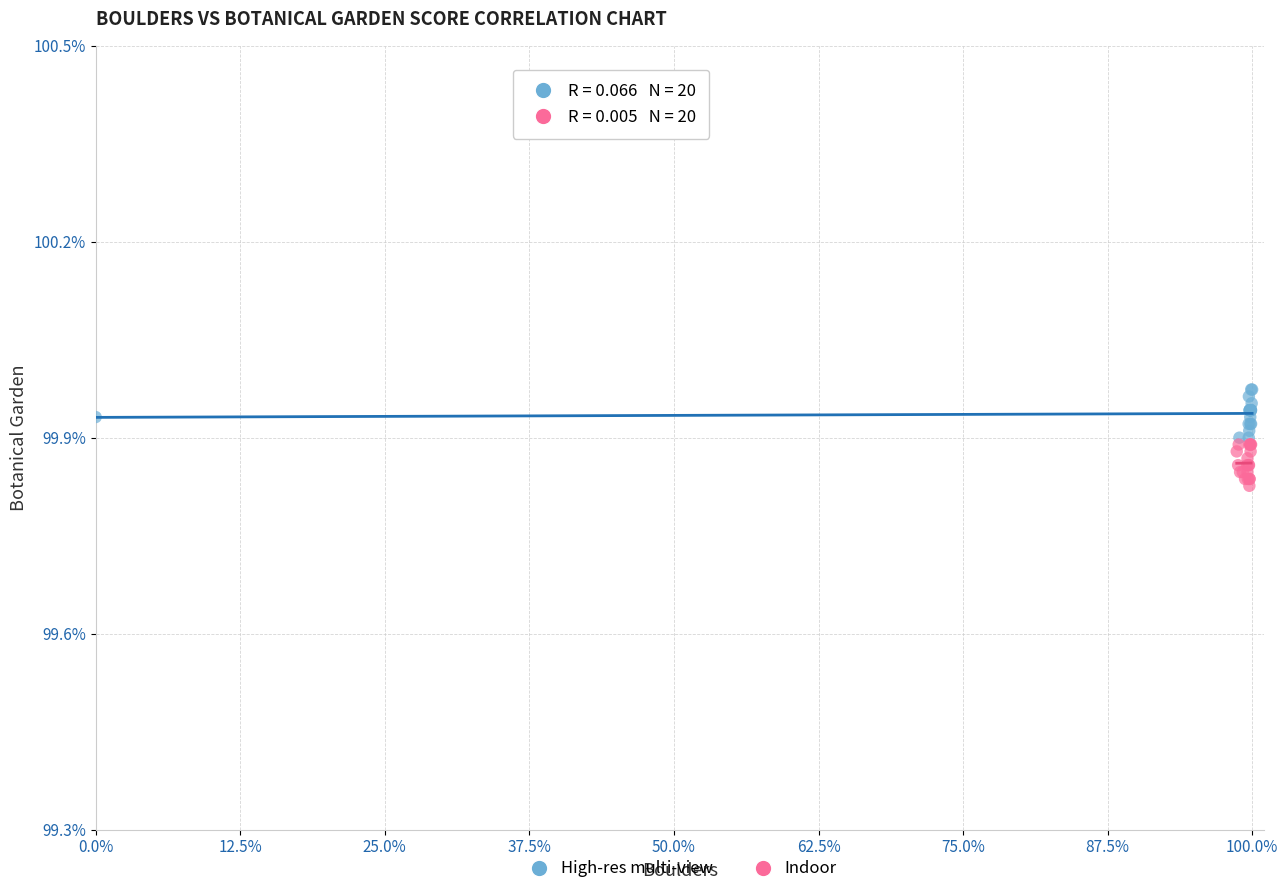

What are all the series names shown in the legend?

High-res multi-view, Indoor